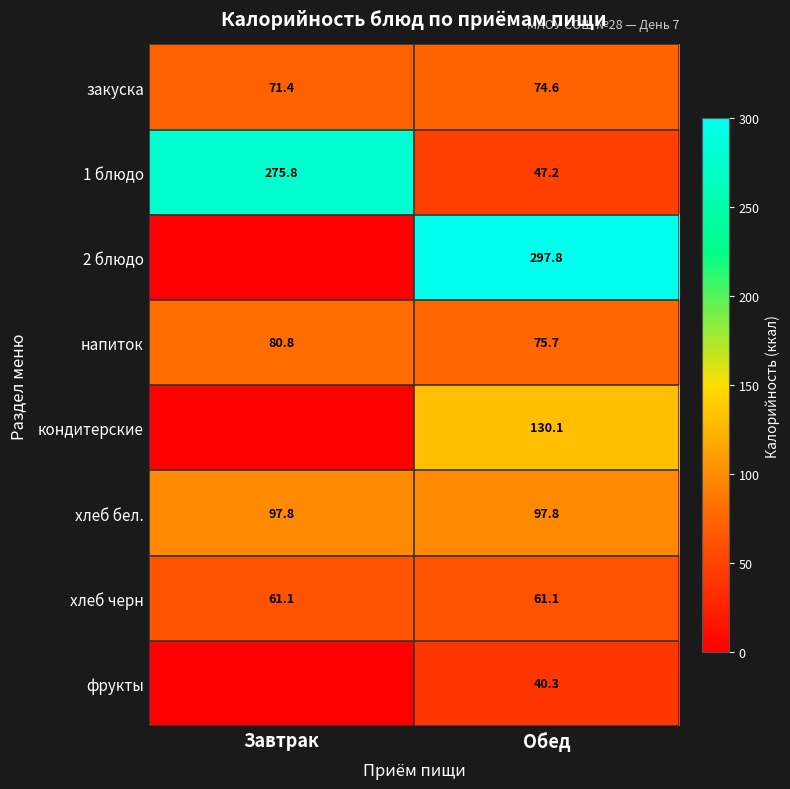

List the labels in order of напиток value, largest first.

Завтрак, Обед